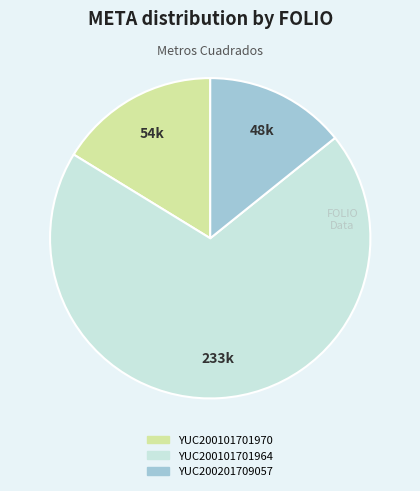

The YUC200201709057 slice represents 14% of the pie. True or false?

True